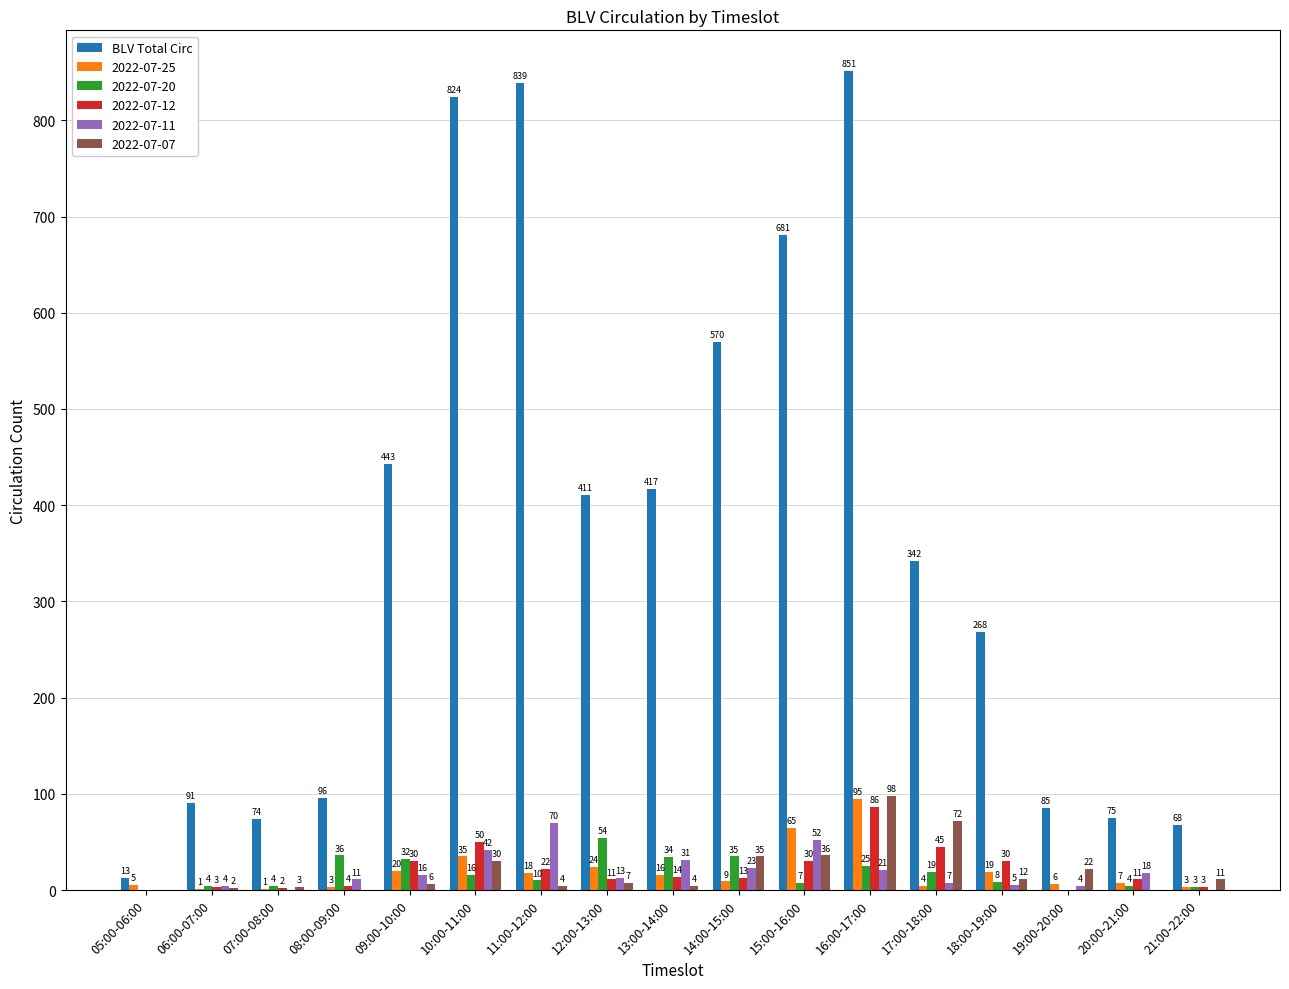

True or false: 2022-07-07 has a value of 98 at 16:00-17:00.

True